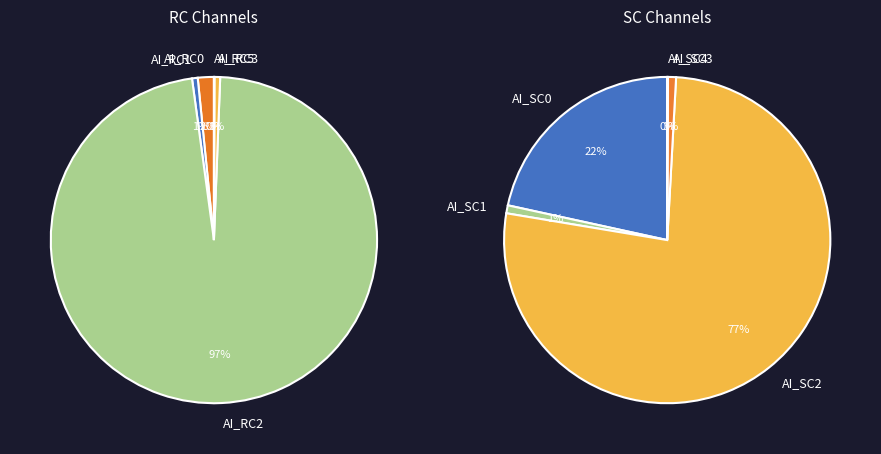

Rank the series by their maximum value, from lowest to highest.

AI_RC, AI_SC